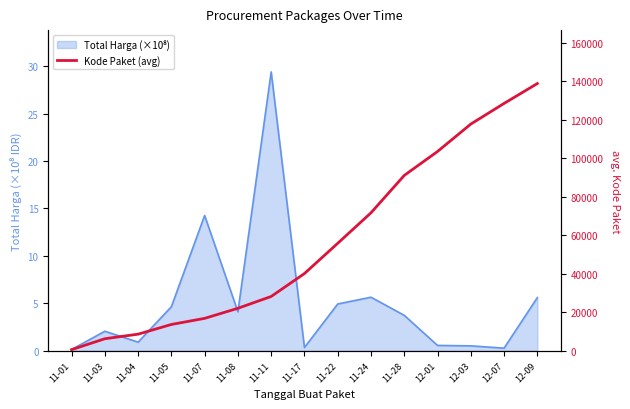

At which label does the data first exceed 40112?

11-22